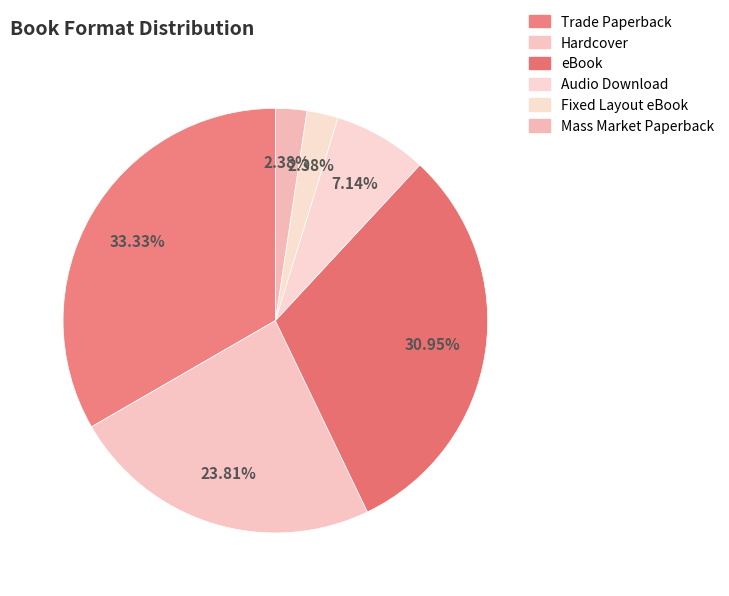

What is the smallest slice in the pie chart?

Fixed Layout eBook